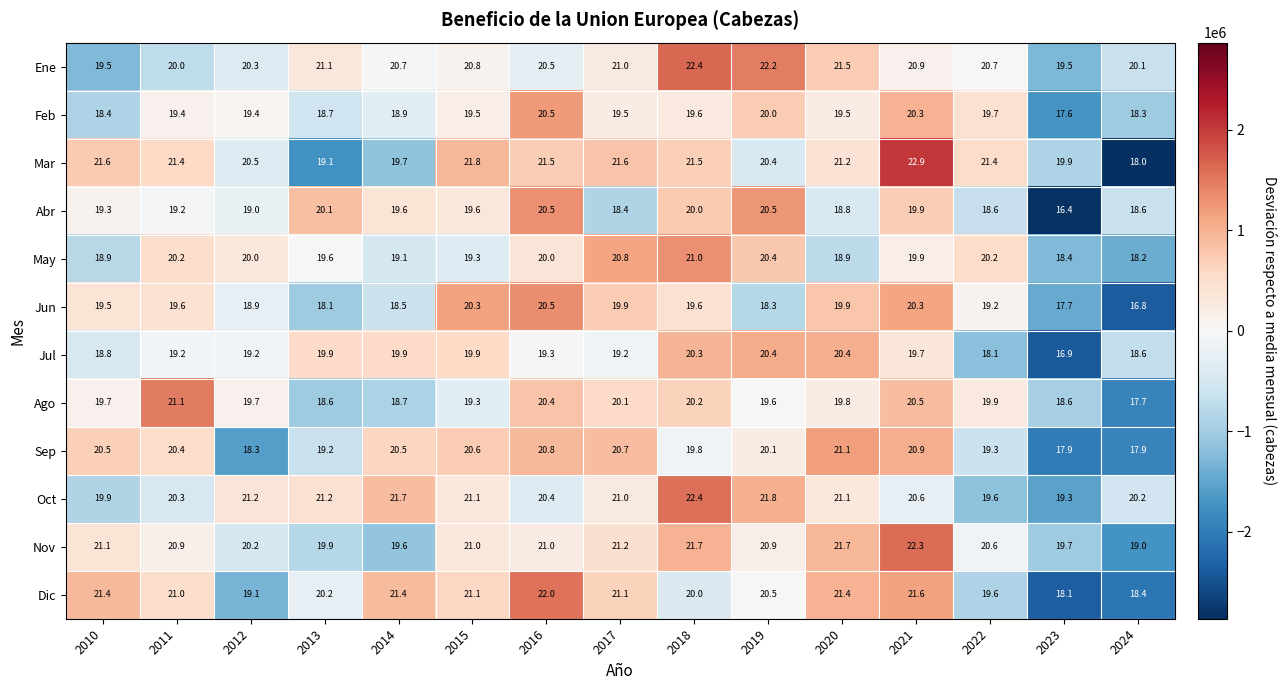

Which series changed the most between 2016 and 2022?

Dic